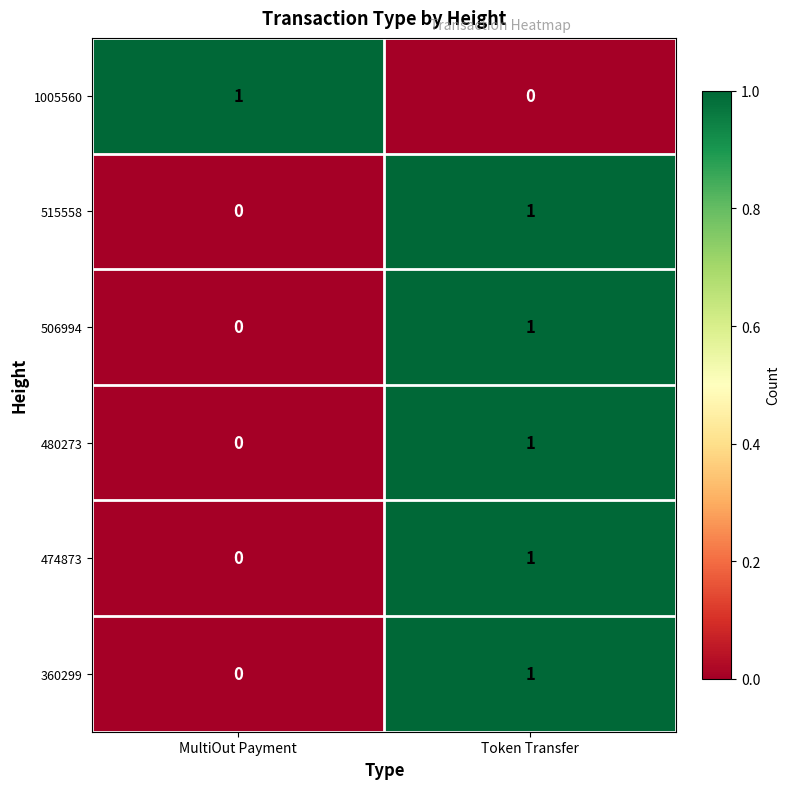

Reading left to right, list all the values displayed in this chart.

1005560: 1	0
515558: 0	1
506994: 0	1
480273: 0	1
474873: 0	1
360299: 0	1